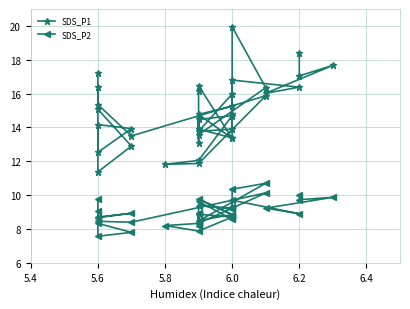

True or false: SDS_P2 has a value of 2.9 at 5.8.

False